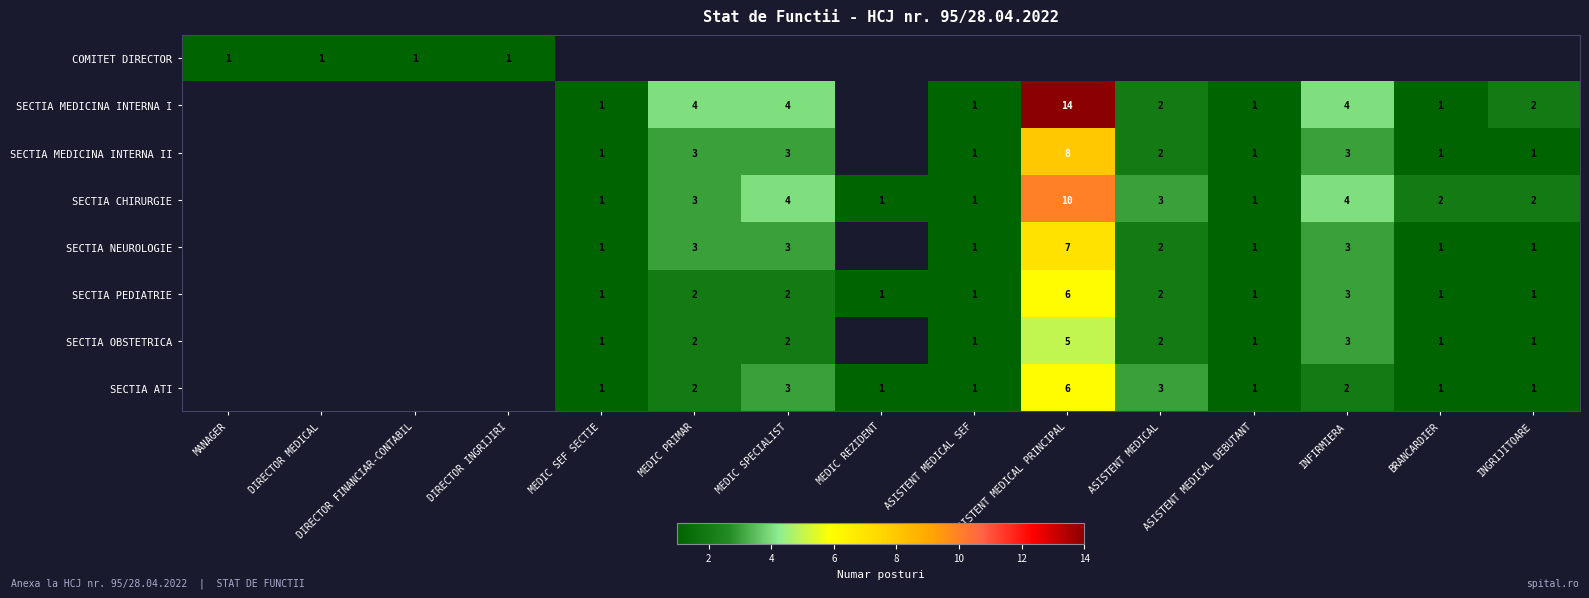

True or false: SECTIA PEDIATRIE has a value of 1 at INFIRMIERA.

False